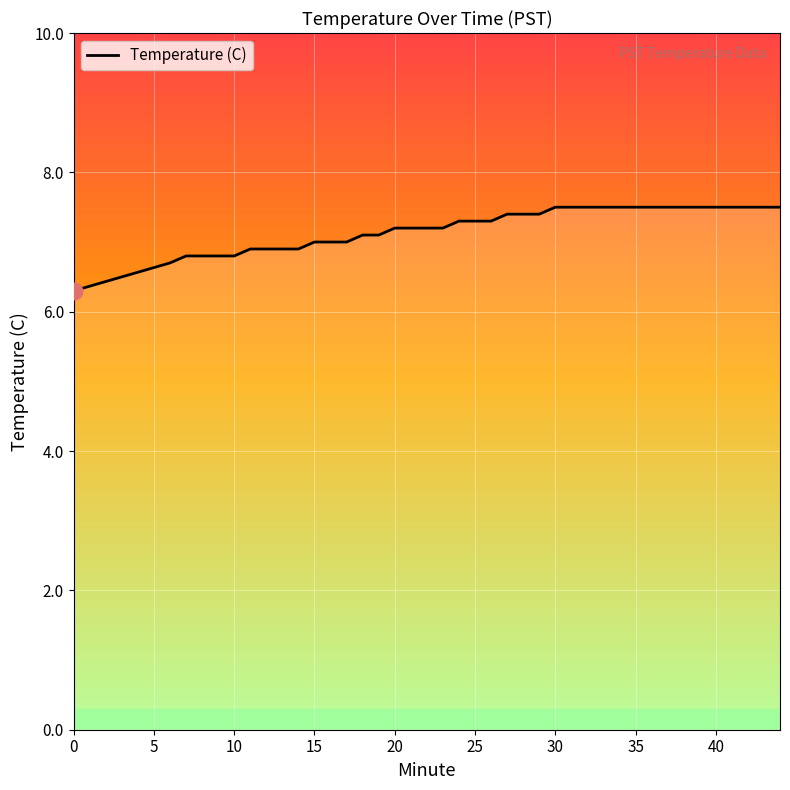

What is the difference between the maximum and minimum values?

1.2